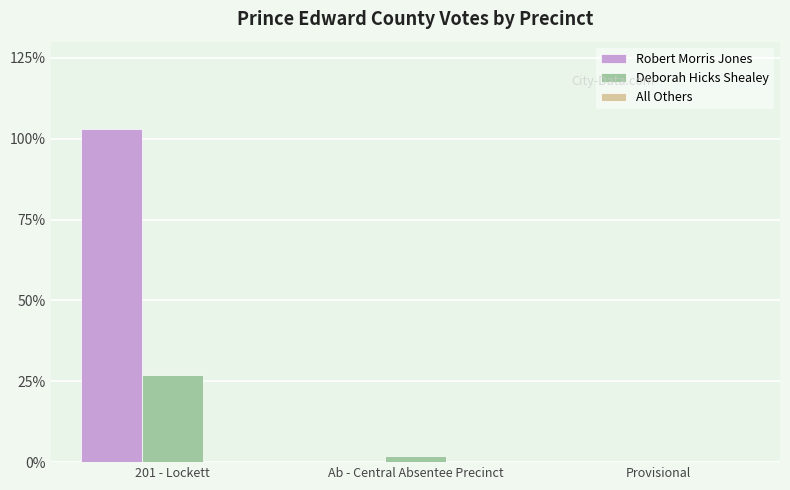

Is the value of Robert Morris Jones at 201 - Lockett greater than the value of Deborah Hicks Shealey at Provisional?

Yes